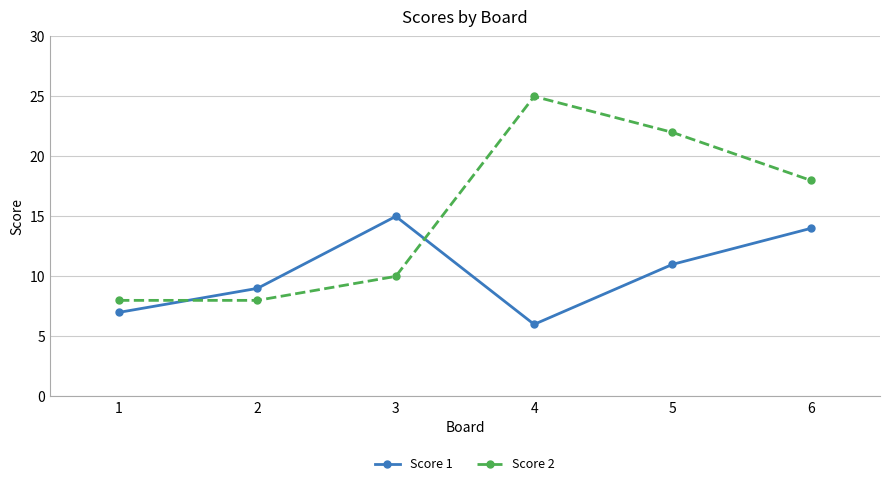

The value of Score 2 at 3 is 10. True or false?

True